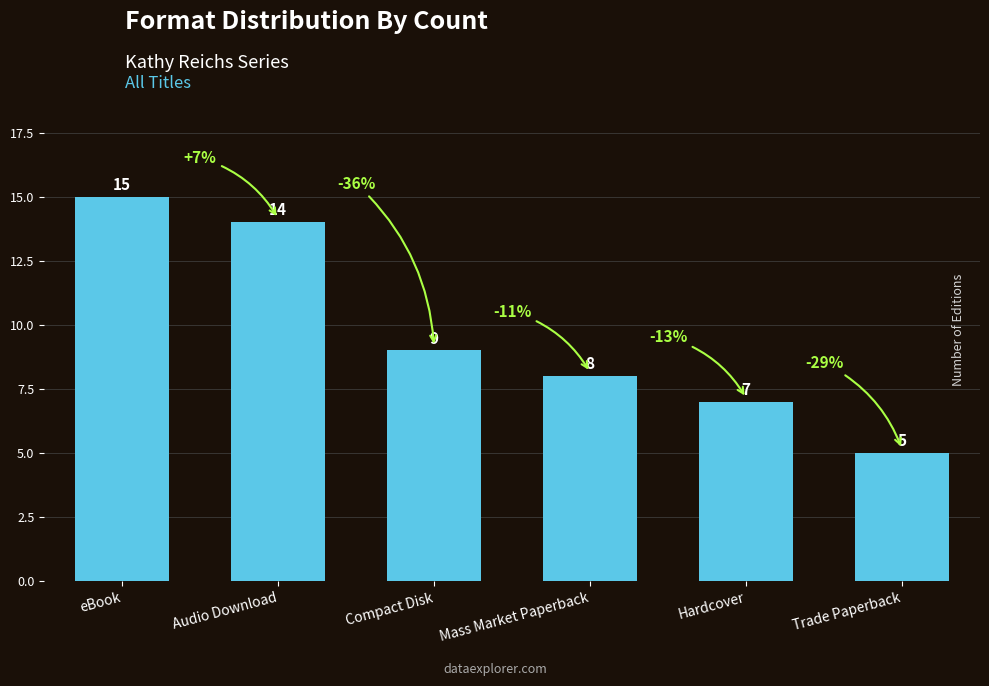

Reading left to right, what are all the values shown in this chart?

eBook=15	Audio Download=14	Compact Disk=9	Mass Market Paperback=8	Hardcover=7	Trade Paperback=5